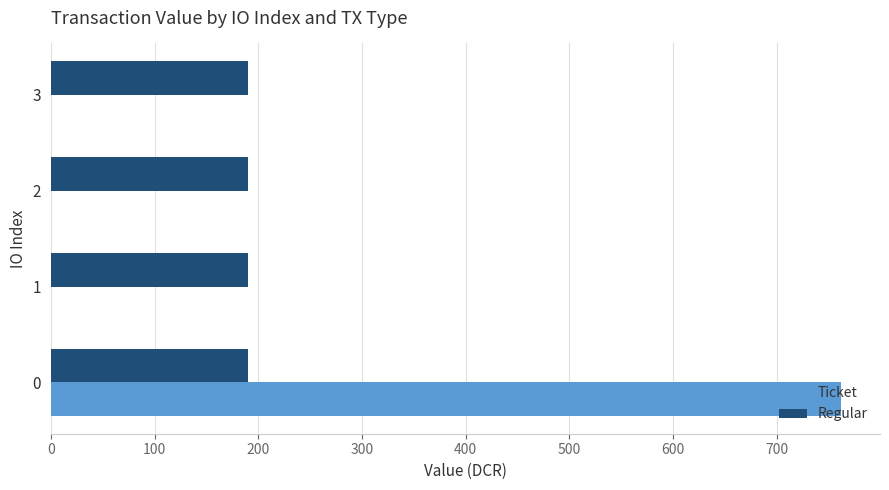

What is the average value of the Ticket series?

190.3